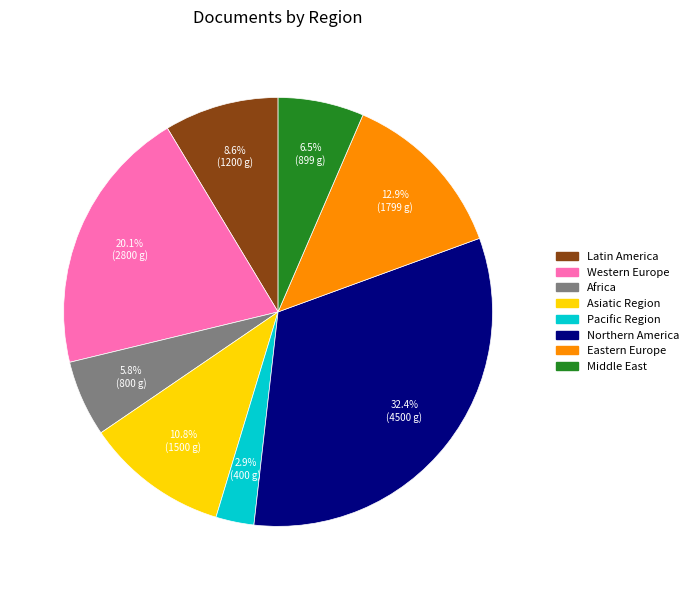

Count the number of slices in the pie.

8